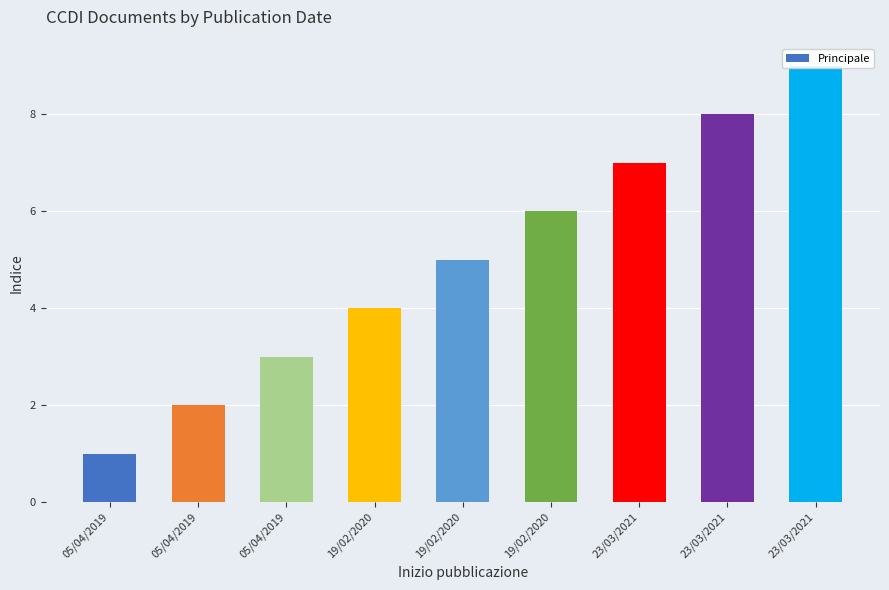

Which has a higher value, 19/02/2020 or 23/03/2021?

23/03/2021